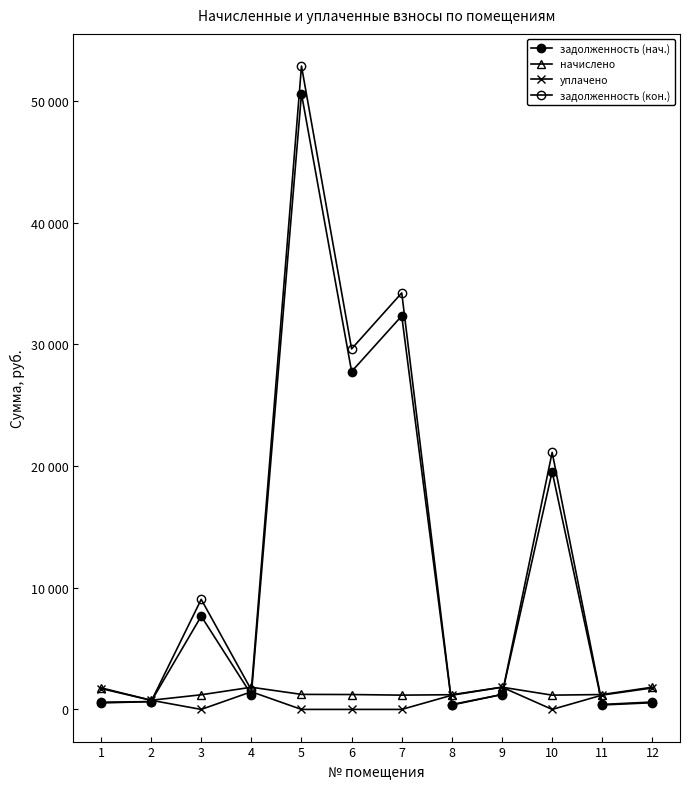

Does the chart have visible grid lines?

No